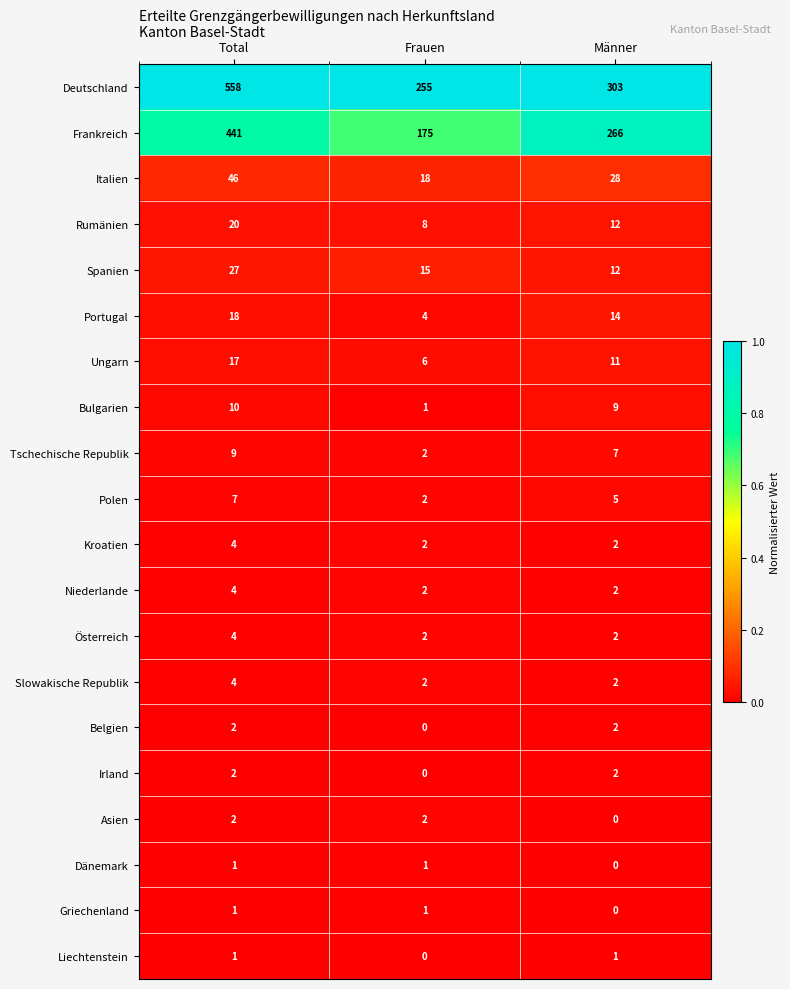

Between Frauen and Männer, which series saw the biggest shift?

Frankreich